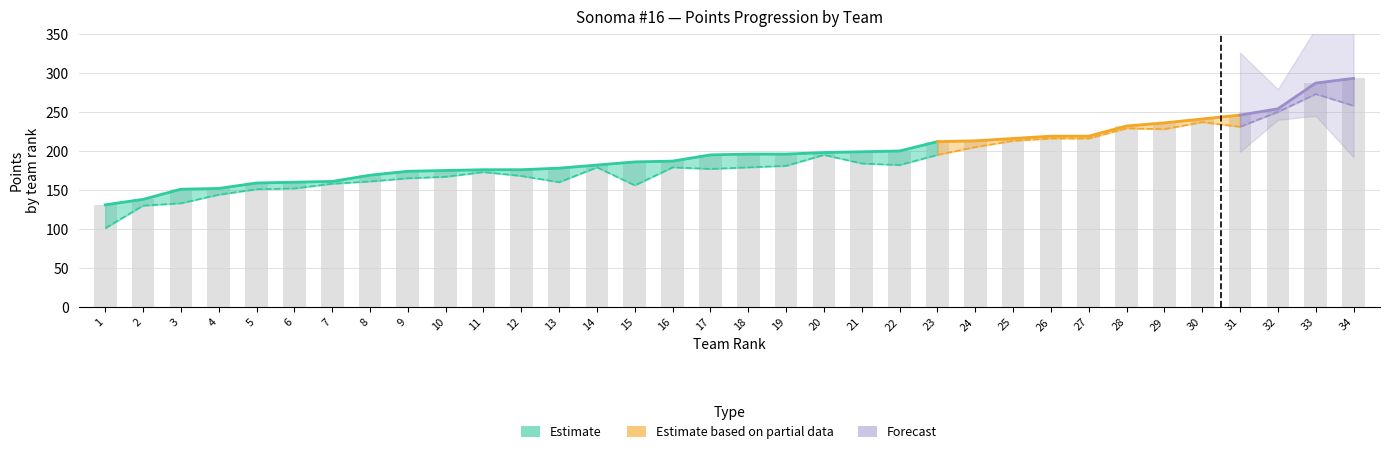

True or false: POINTS EARNED has a value of 6 at 9.

False